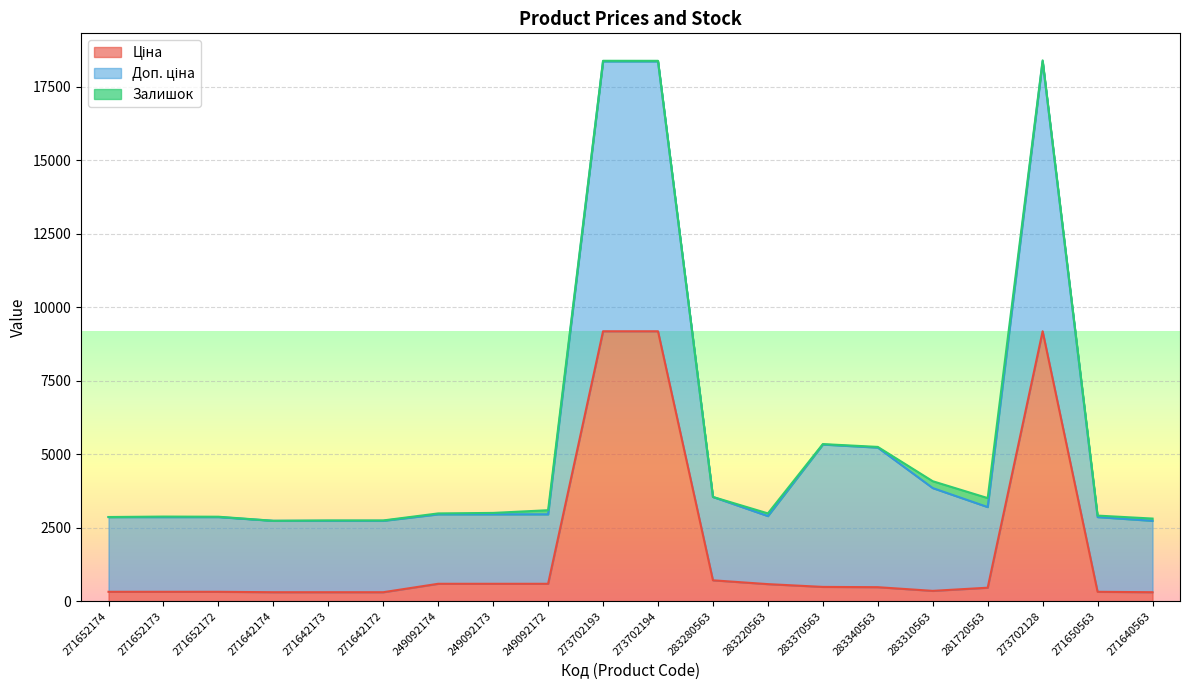

The Доп. ціна series shows 5250.4 at 283280563. True or false?

False